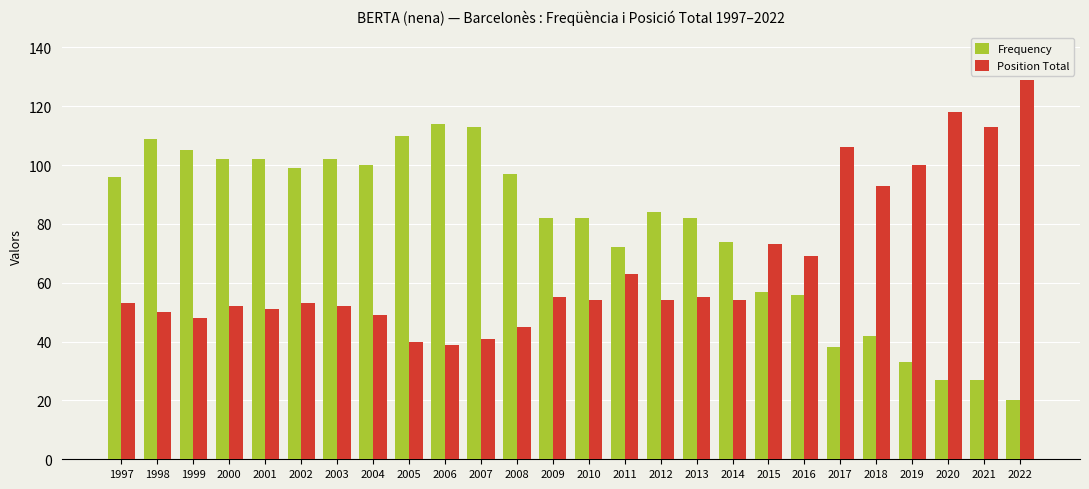

What is the smallest value displayed?

20